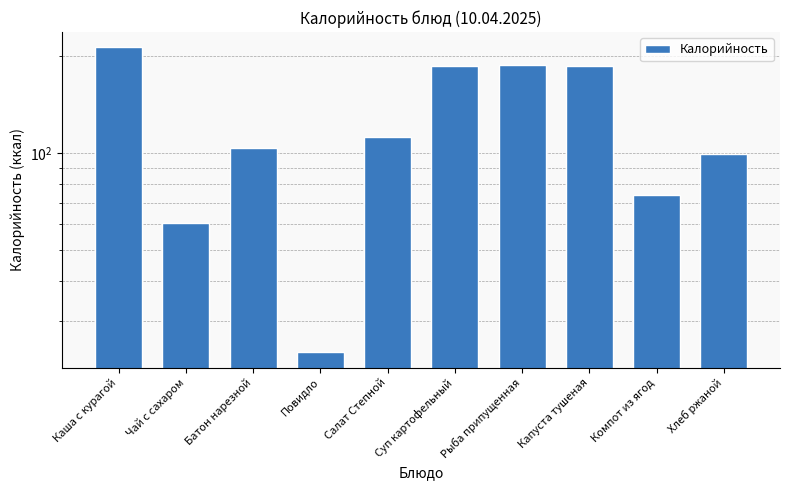

What is the sum of all values?

1247.8